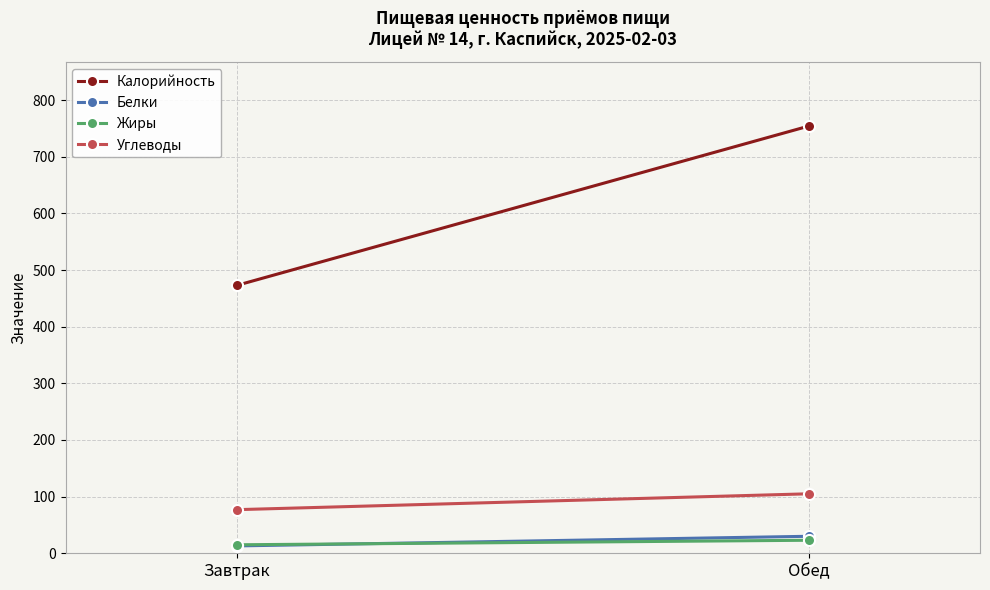

Reading right to left, transcribe all the data shown in this chart.

Калорийность: Обед=754	Завтрак=473
Белки: Обед=30	Завтрак=13
Жиры: Обед=23	Завтрак=15
Углеводы: Обед=105	Завтрак=77